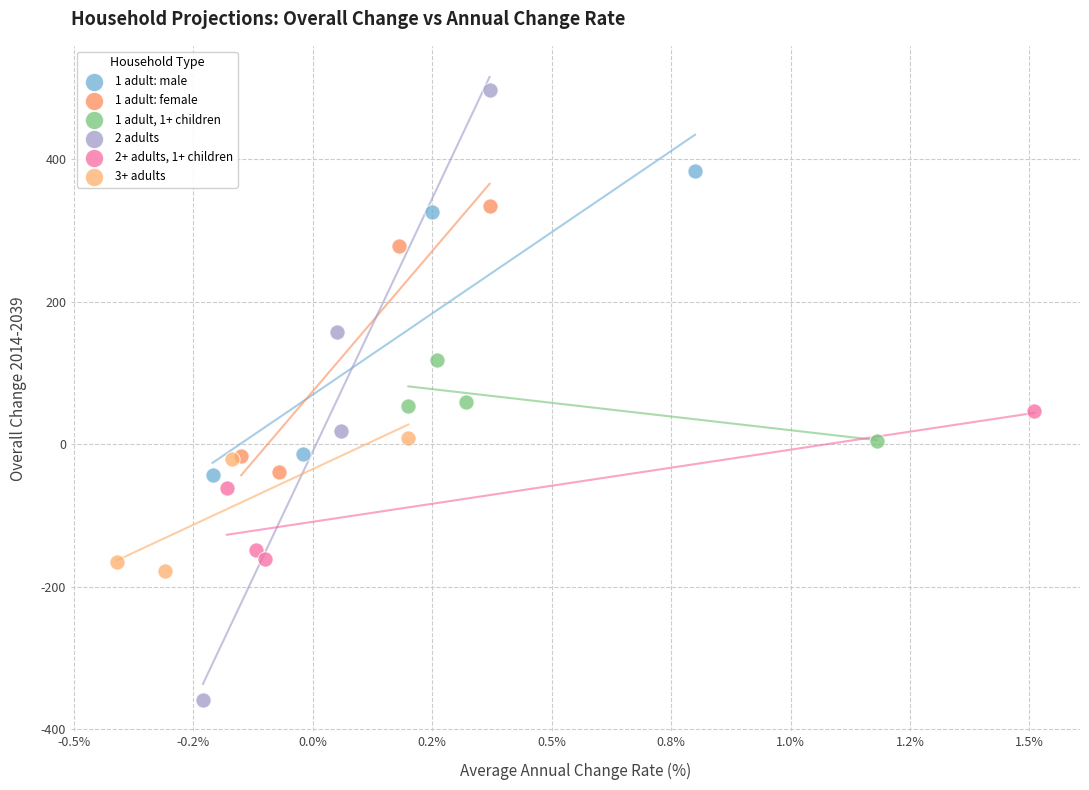

Which series has the largest Y range (max minus min)?

2 adults